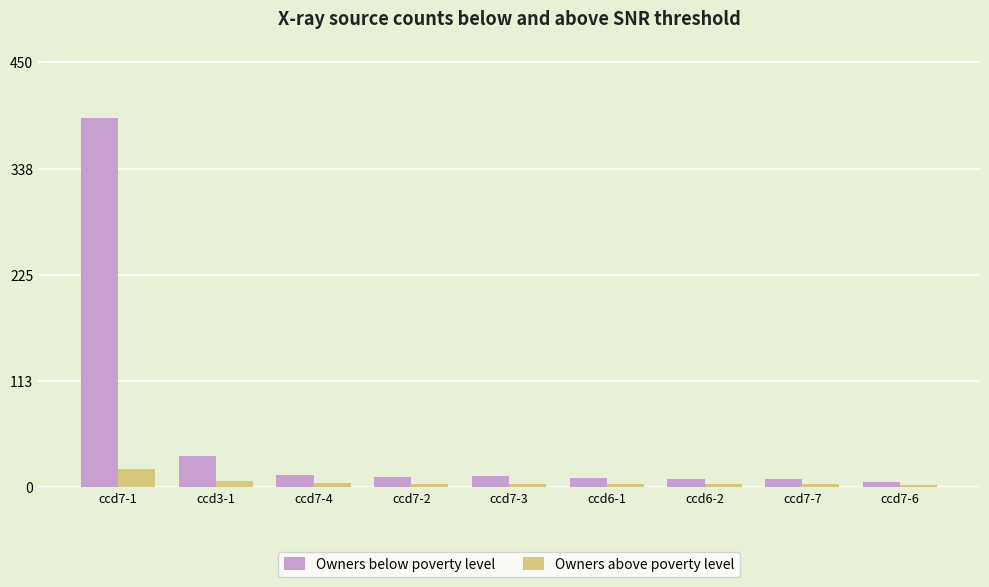

List the series in order of their peak value, highest first.

Owners below poverty level, Owners above poverty level